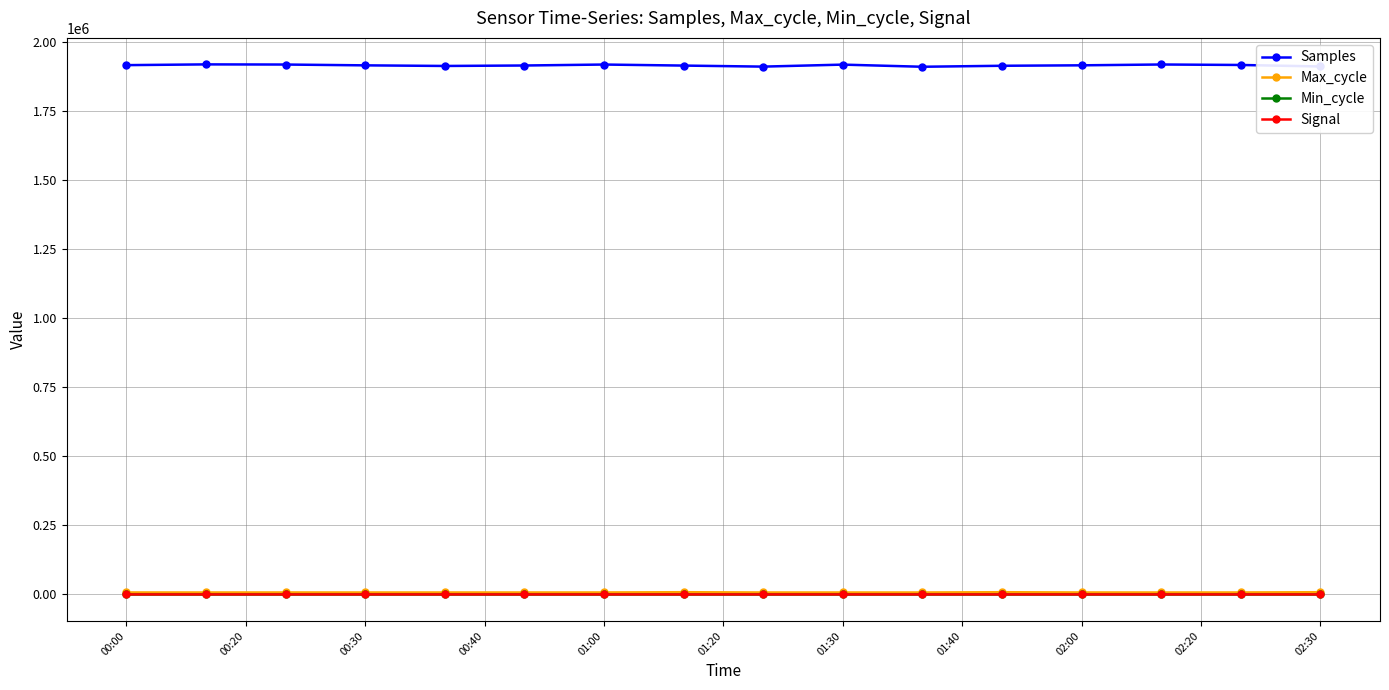

Which series has the widest spread of values?

Samples